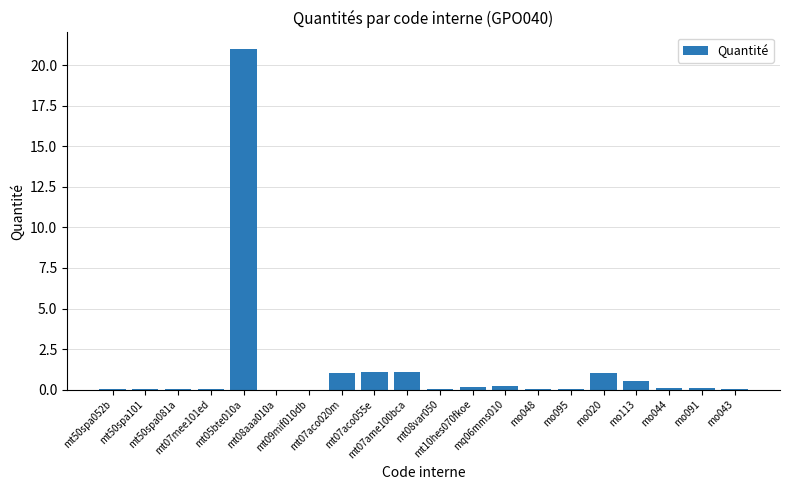

What is the sum of all values?

26.6